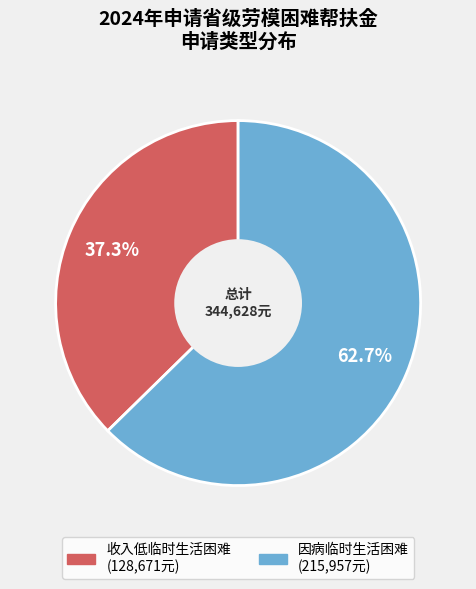

Which has a higher value, 因病临时生活困难 or 收入低临时生活困难?

因病临时生活困难